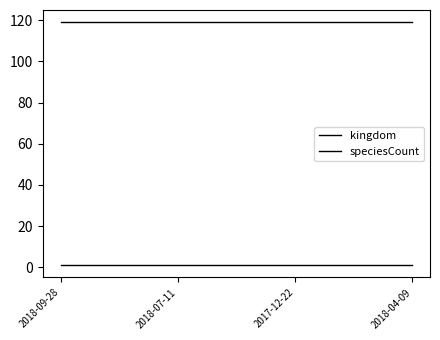

At which label does kingdom reach its minimum?

2018-09-28